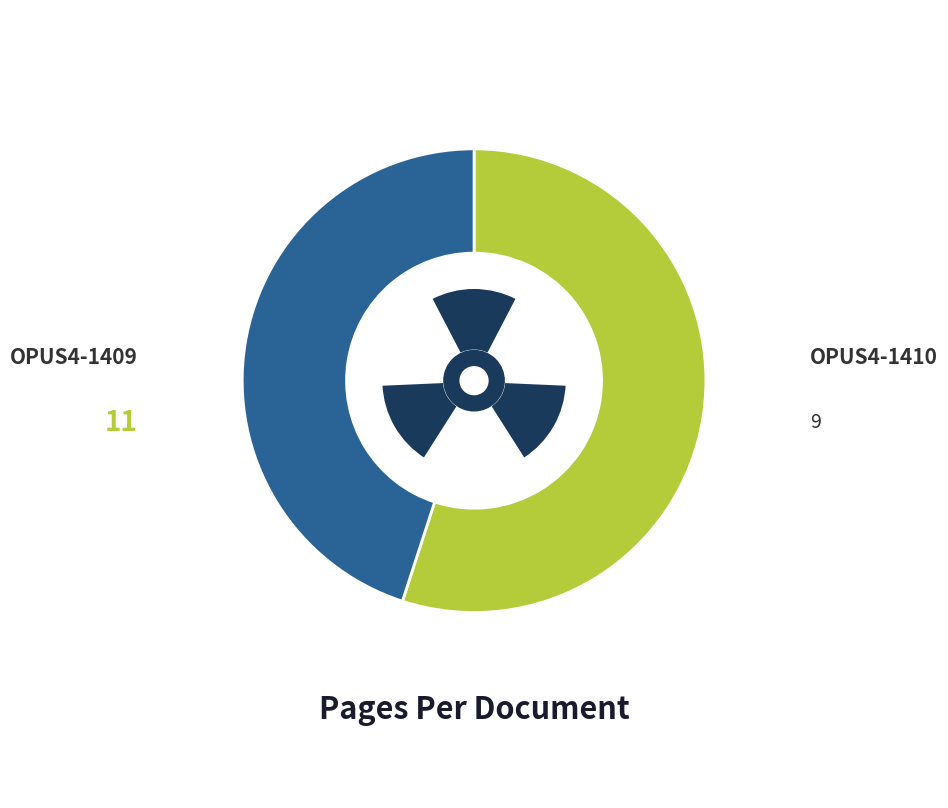

What is the total percentage of OPUS4-1410 and OPUS4-1409?

100.0%